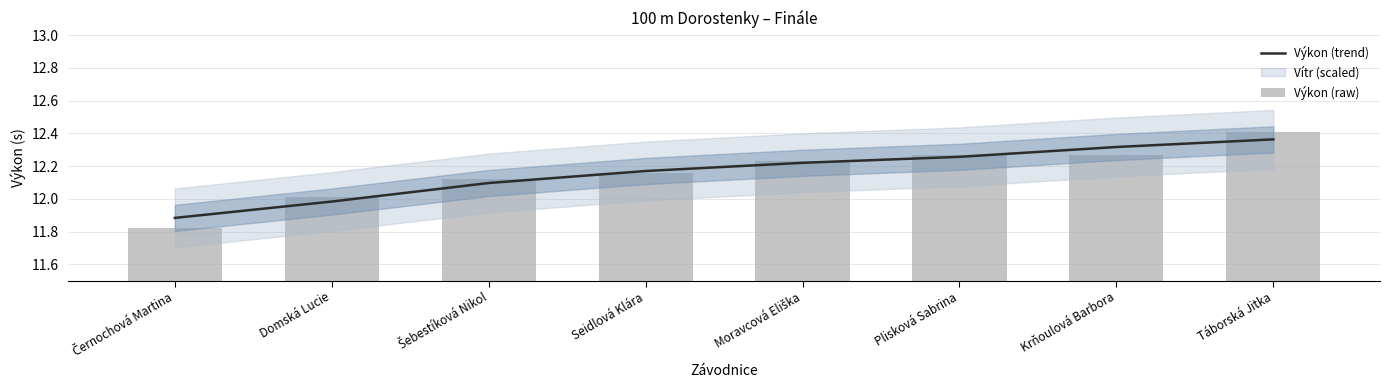

Reading right to left, extract all data points from this chart.

Výkon (trend): 12.4	12.3	12.3	12.2	12.2	12.1	12.0	11.9
Výkon (raw): 12.4	12.3	12.3	12.2	12.2	12.1	12.0	11.8